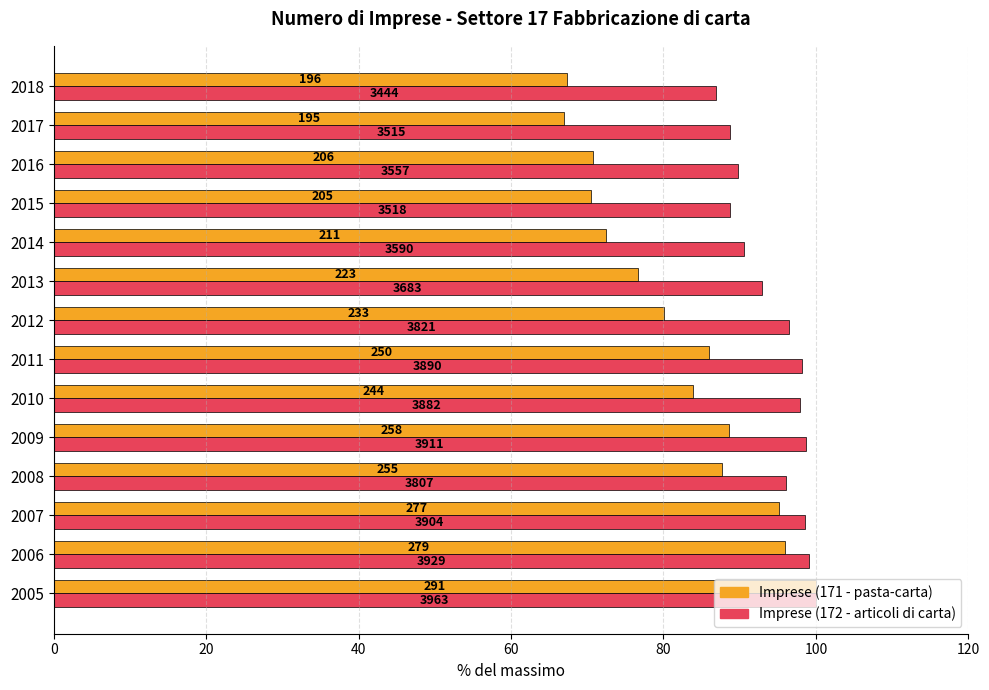

What is the difference between the second highest and second lowest values in the Imprese (172 - articoli di carta) series?

10.4